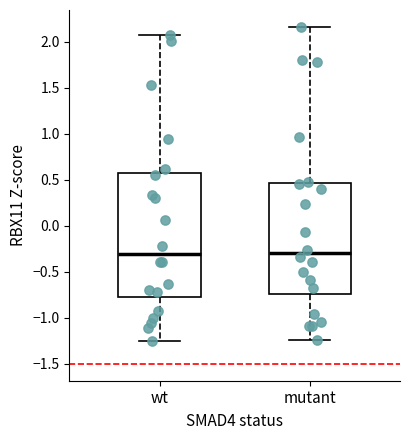

Reading left to right, transcribe this box plot: for each box, give where its median line is, the range the box spans, and where its two whiskers end, as read against the y-axis. The values are not printed on the chart, so give them approximately, as read against the axis.

wt: median -0.30, box -0.75 to 0.55, whiskers -1.25 to 2.05
mutant: median -0.30, box -0.75 to 0.45, whiskers -1.25 to 2.15